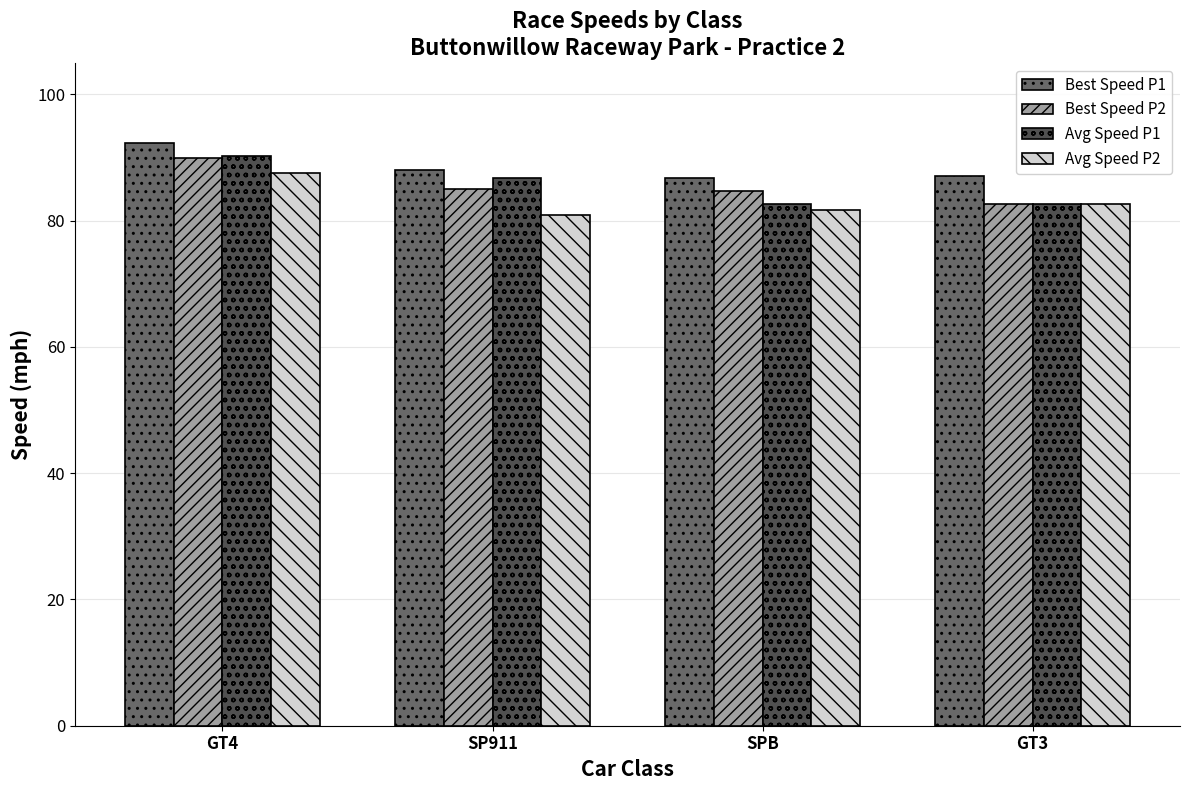

At which label is Avg Speed P1 closest to 86?

SP911